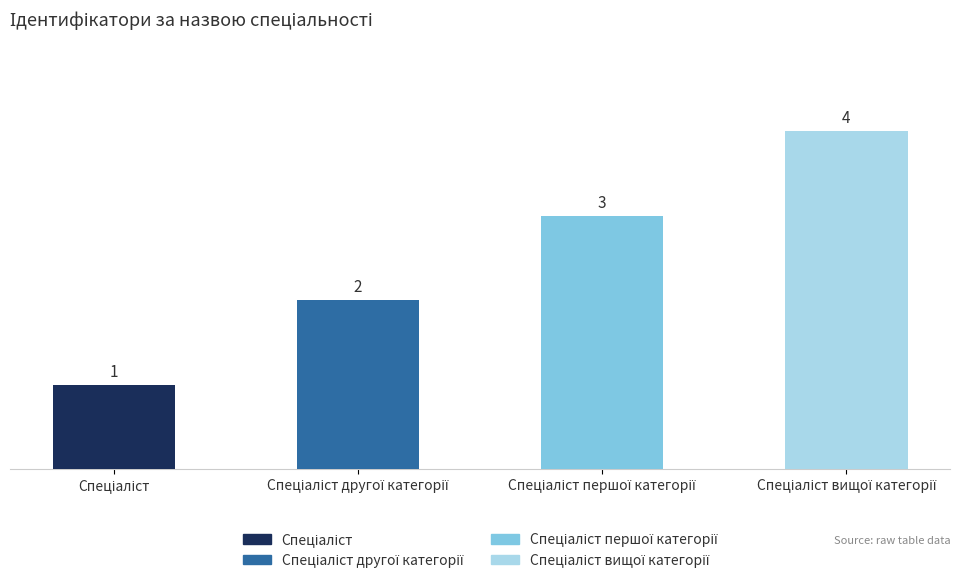

What is the minimum value shown in the chart?

1